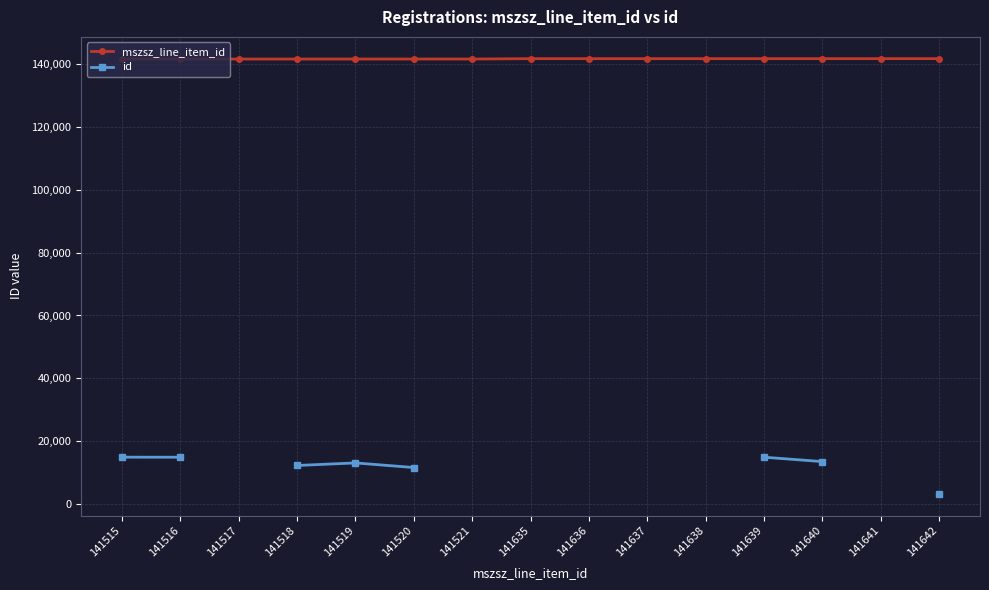

Which series has the largest total across all categories?

mszsz_line_item_id